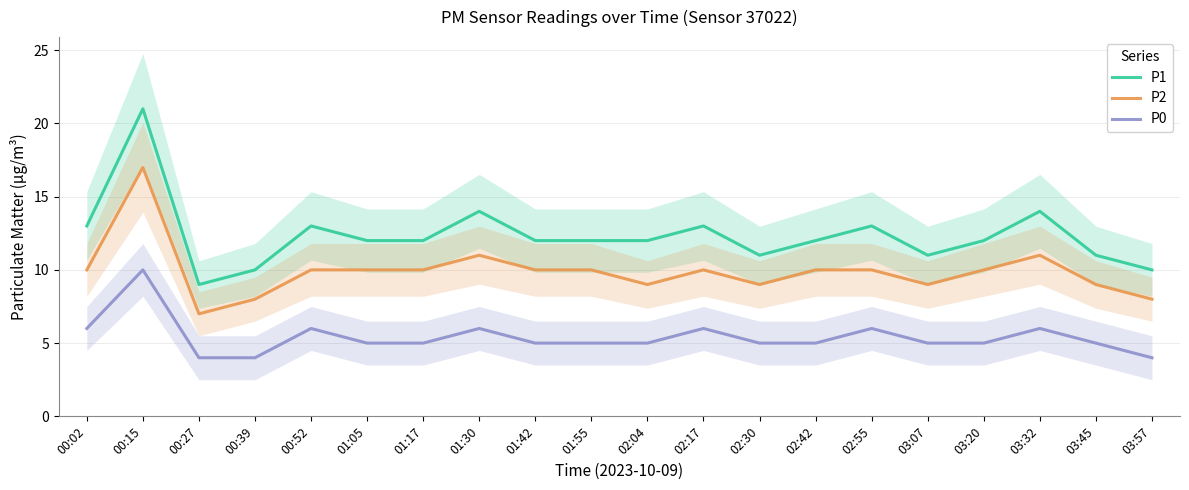

Reading left to right, transcribe all the data shown in this chart.

P1: 00:02=13	00:15=21	00:27=9	00:39=10	00:52=13	01:05=12	01:17=12	01:30=14	01:42=12	01:55=12	02:04=12	02:17=13	02:30=11	02:42=12	02:55=13	03:07=11	03:20=12	03:32=14	03:45=11	03:57=10
P2: 00:02=10	00:15=17	00:27=7	00:39=8	00:52=10	01:05=10	01:17=10	01:30=11	01:42=10	01:55=10	02:04=9	02:17=10	02:30=9	02:42=10	02:55=10	03:07=9	03:20=10	03:32=11	03:45=9	03:57=8
P0: 00:02=6	00:15=10	00:27=4	00:39=4	00:52=6	01:05=5	01:17=5	01:30=6	01:42=5	01:55=5	02:04=5	02:17=6	02:30=5	02:42=5	02:55=6	03:07=5	03:20=5	03:32=6	03:45=5	03:57=4